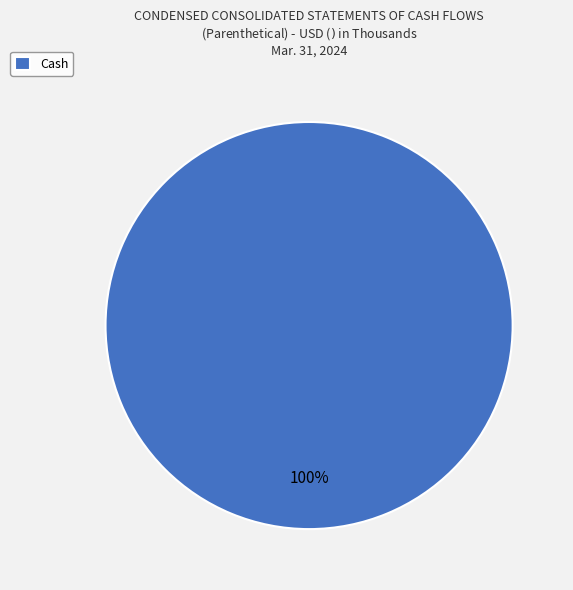

Is it true that Cash is 86% of the pie?

False